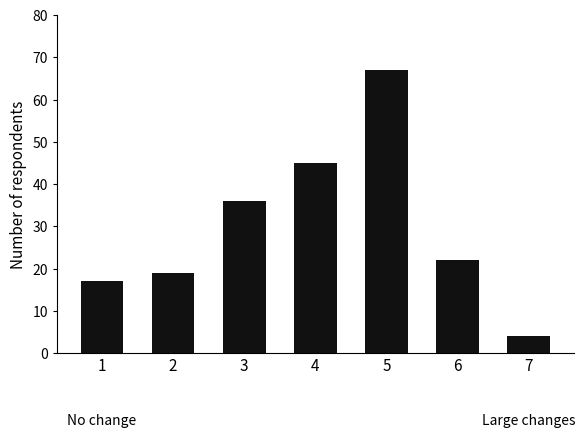

What is the value of the 3rd bar from the left?

36